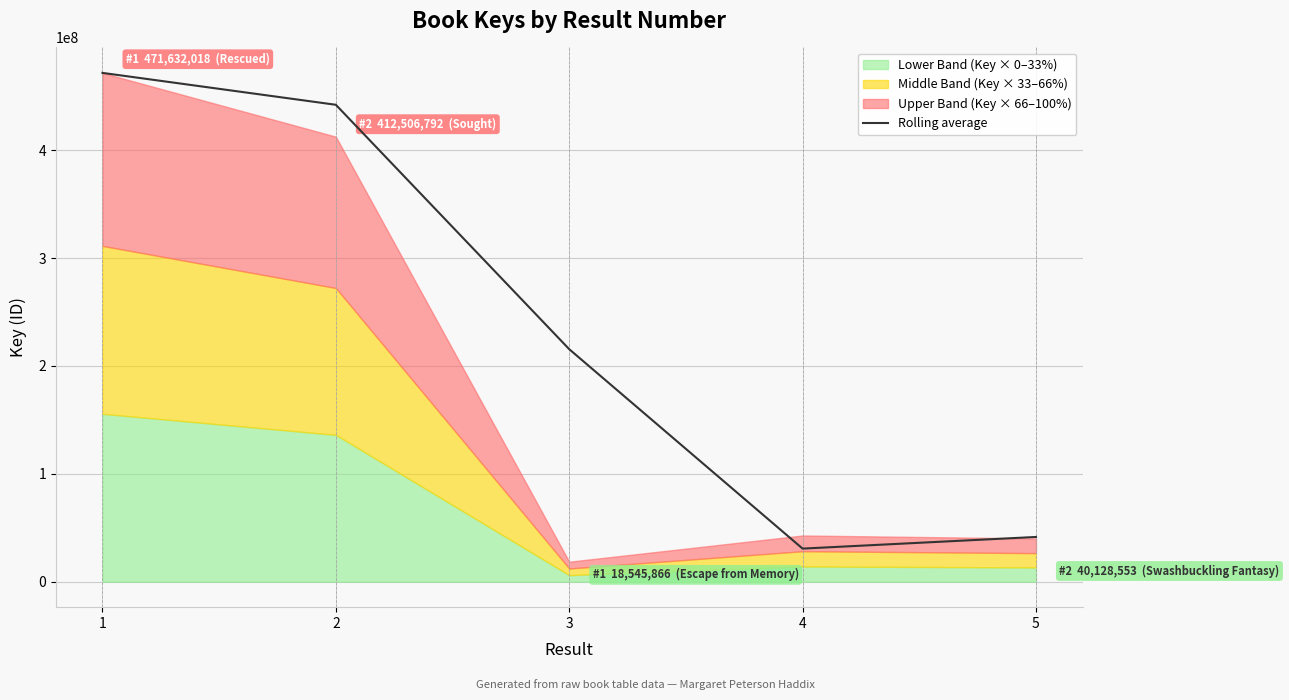

Where does the data first go above 215526329?

1